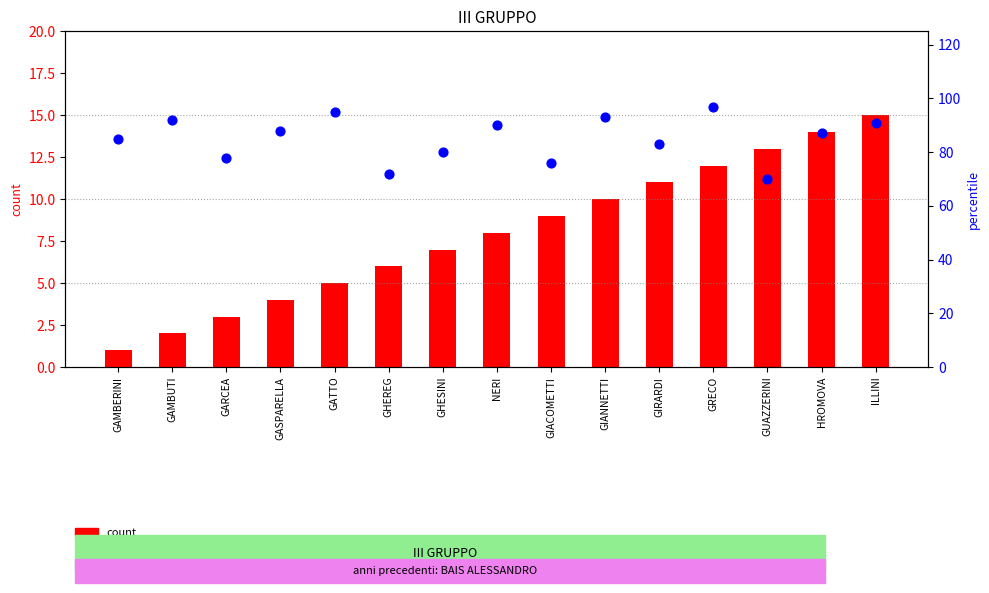

At how many categories does at least one series exceed 5?

15